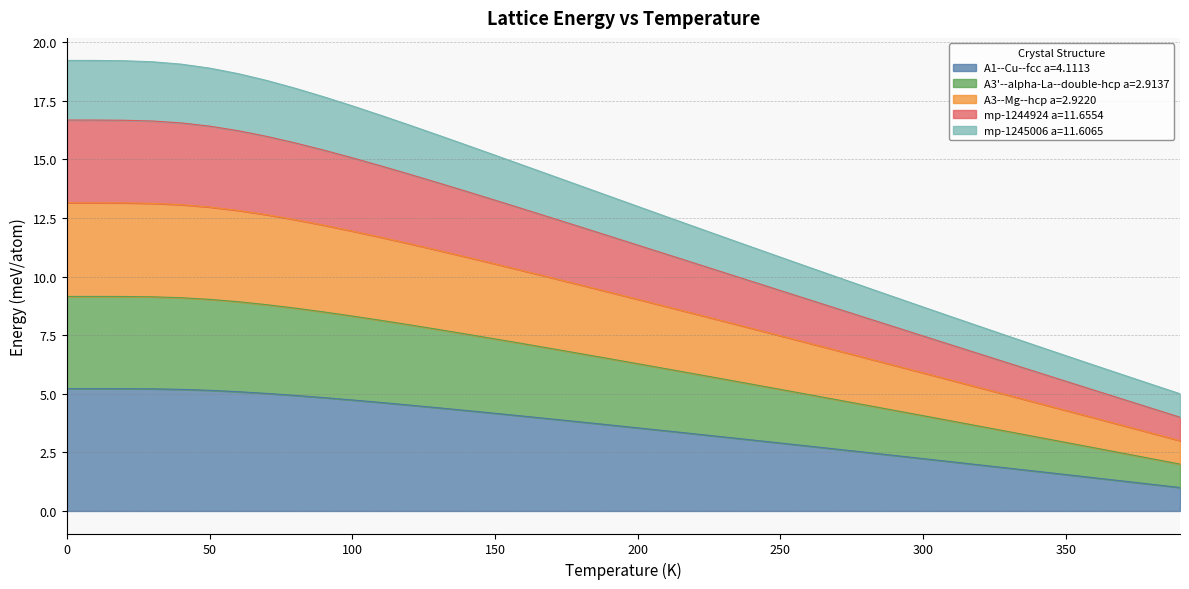

What is the sum of all A3'--alpha-La--double-hcp a=2.9137 values?

356.1